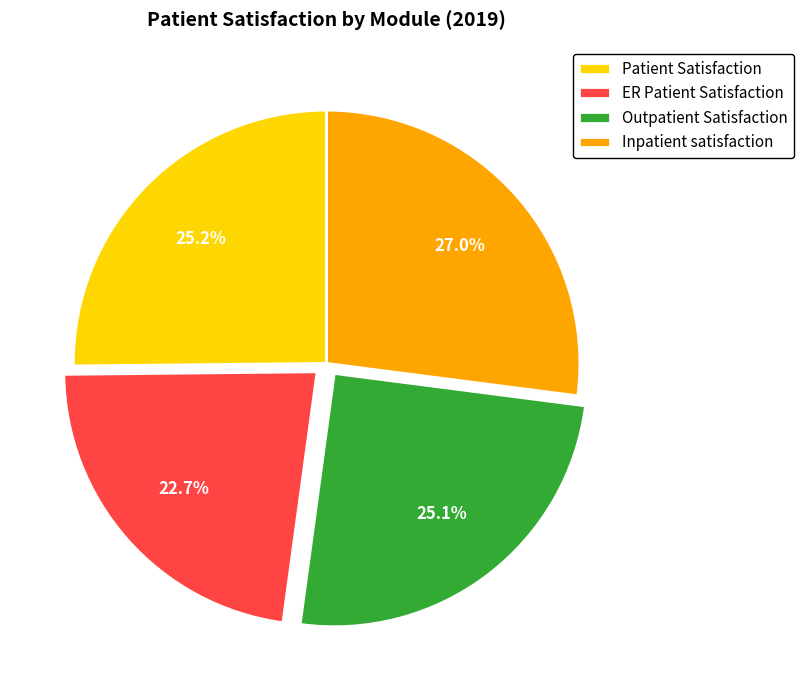

Is it true that ER Patient Satisfaction is 23% of the pie?

True